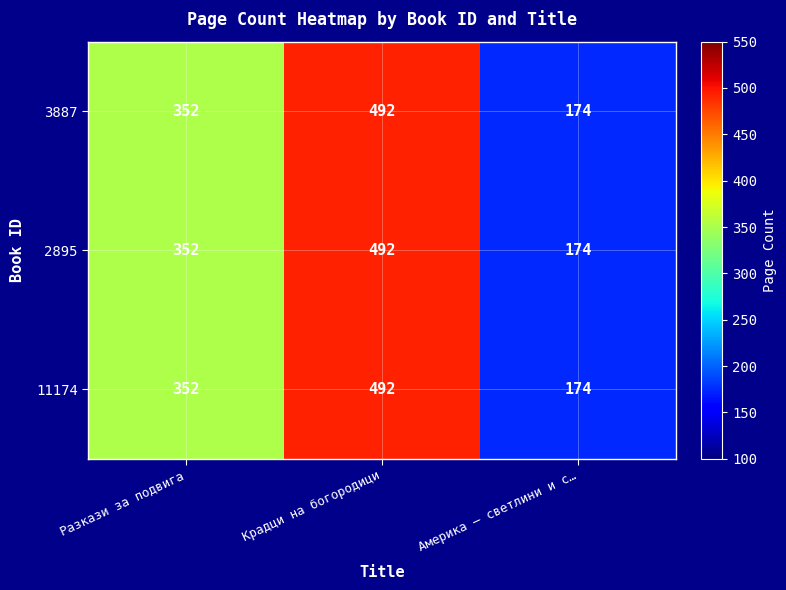

Count the number of categories in the chart.

3